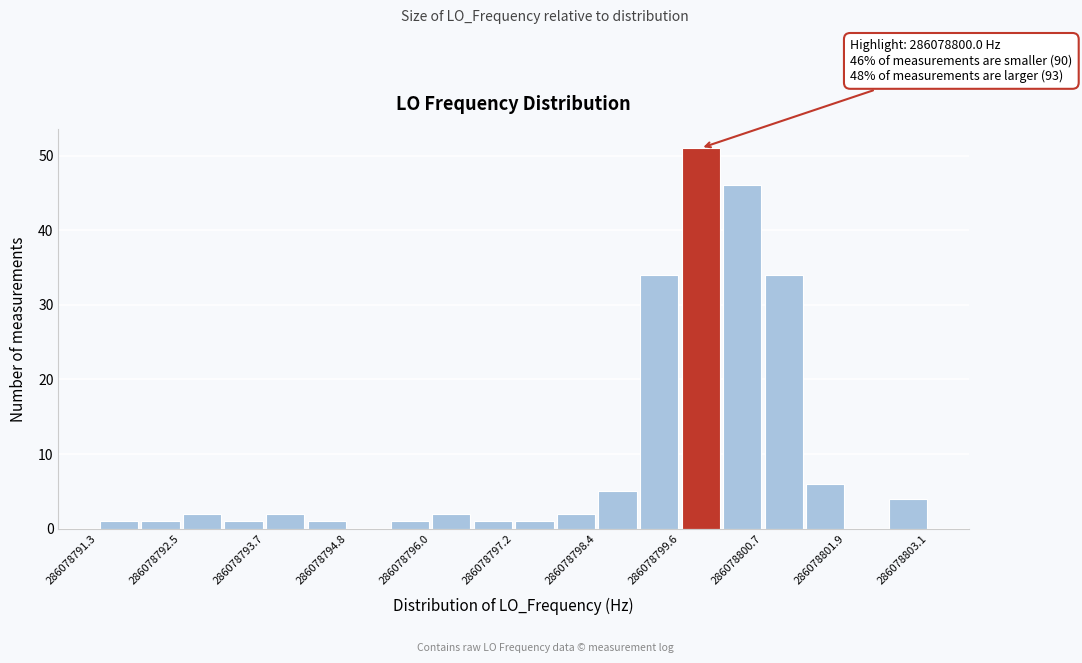

Around what value on the x-axis is the tallest bar? Give the approximate position of its centre, as read against the axis.

286078799.8